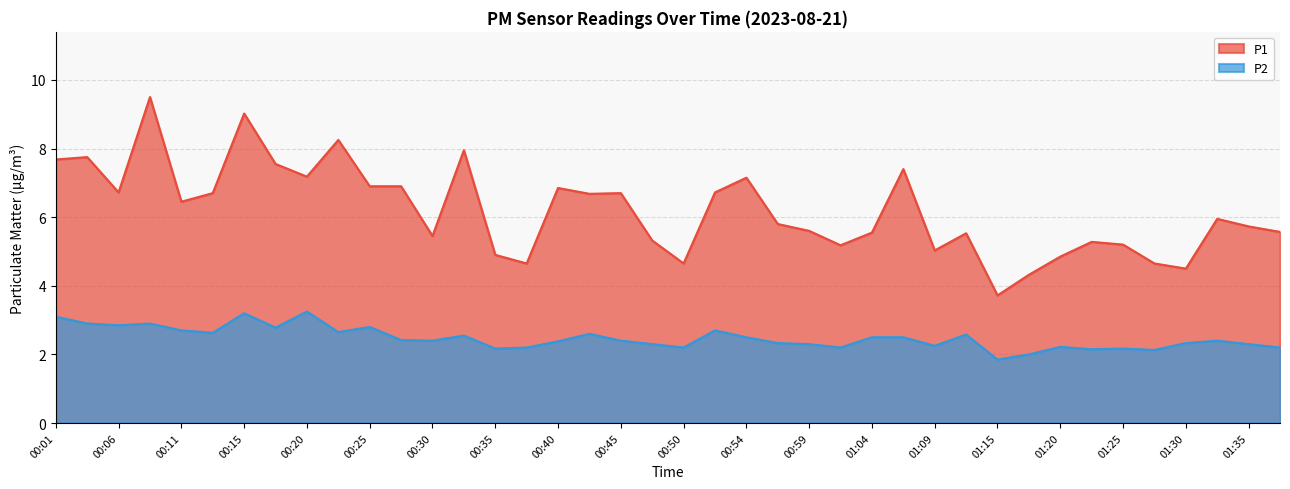

Does the chart display data point markers on the line(s)?

No